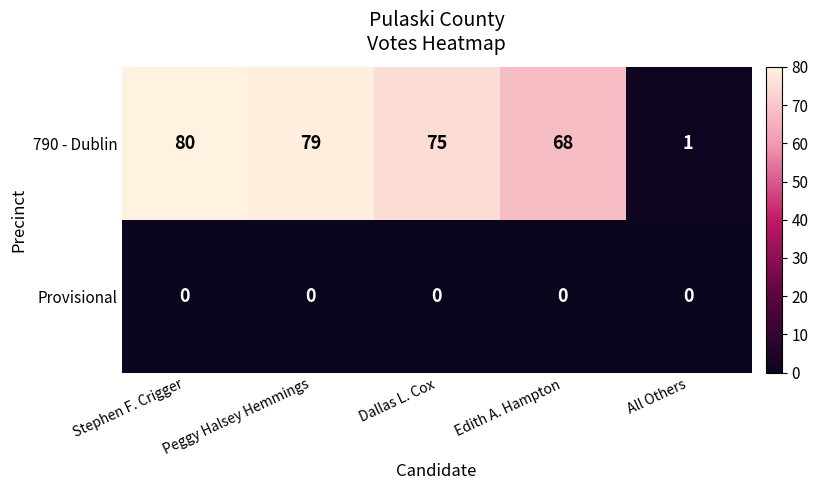

The value of 790 - Dublin at Dallas L. Cox is 75. True or false?

True